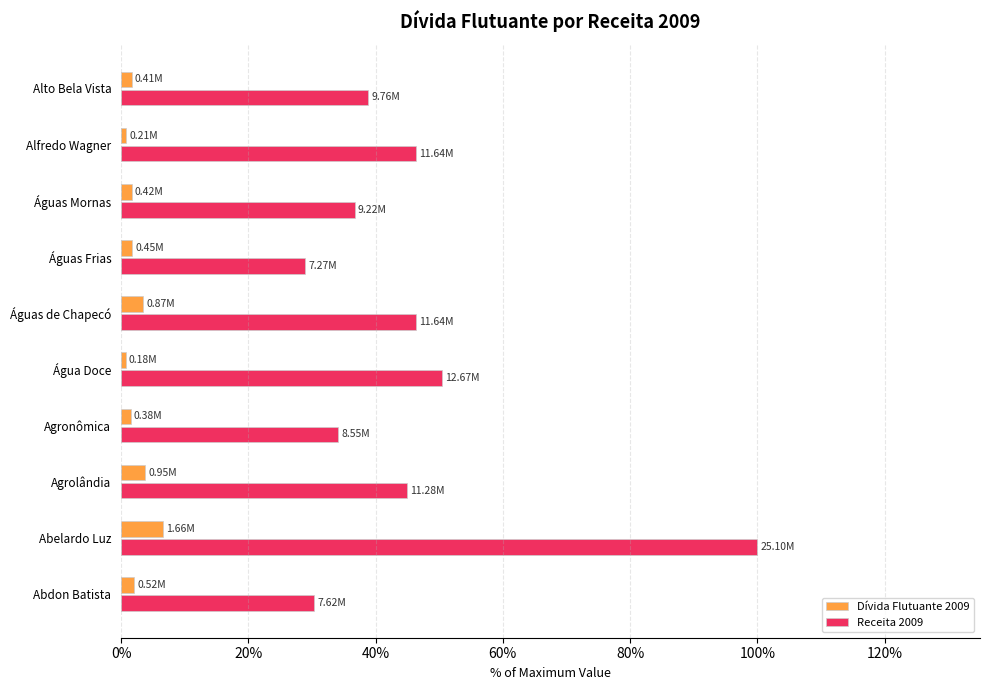

Which category has the highest value across all series?

Abelardo Luz